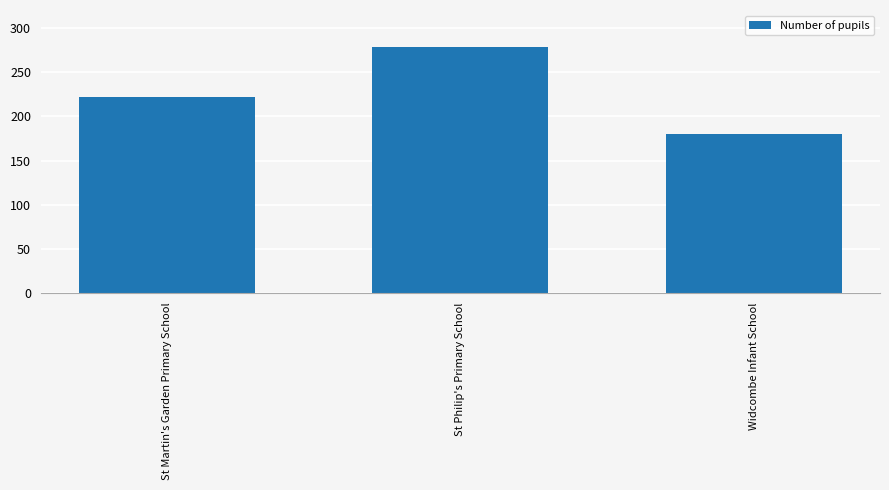

What is the label of the 3rd bar from the left?

Widcombe Infant School